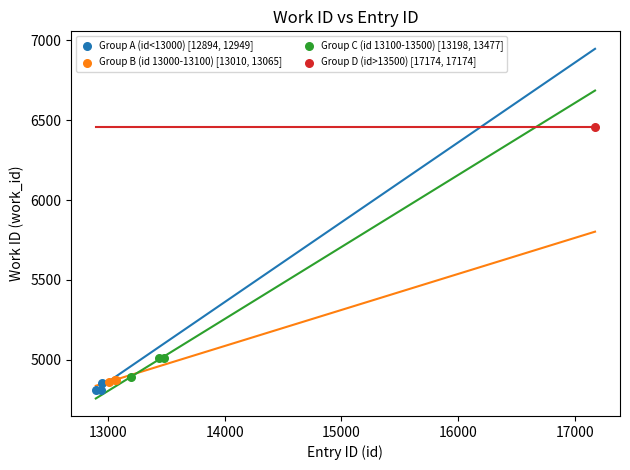

What are all the series names shown in the legend?

Group A (id<13000) [12894, 12949], Group B (id 13000-13100) [13010, 13065], Group C (id 13100-13500) [13198, 13477], Group D (id>13500) [17174, 17174]